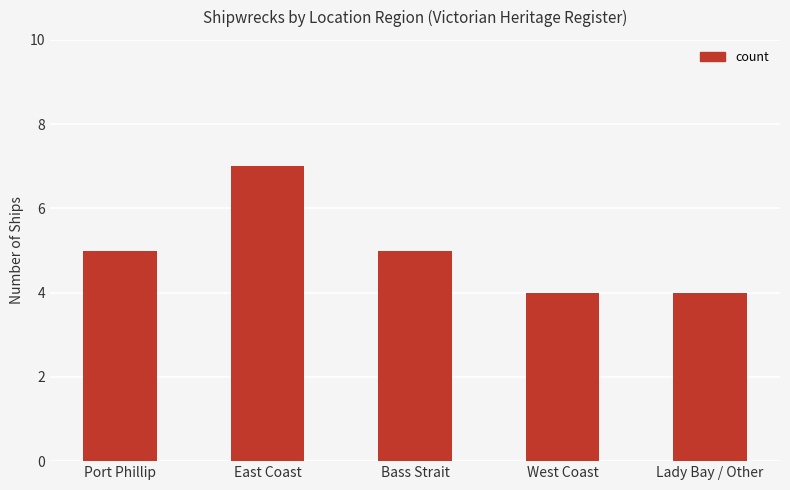

What position from the left is Bass Strait?

3